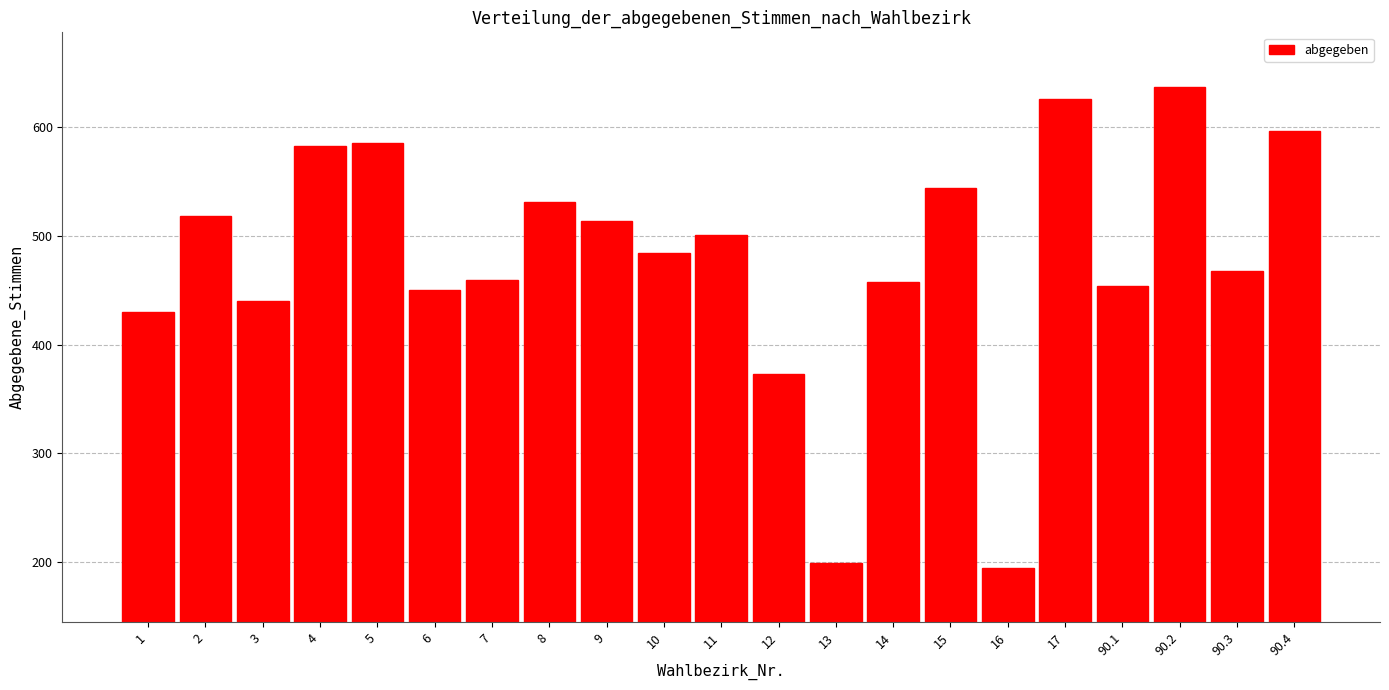

What is the label of the 11th bar from the left?

11